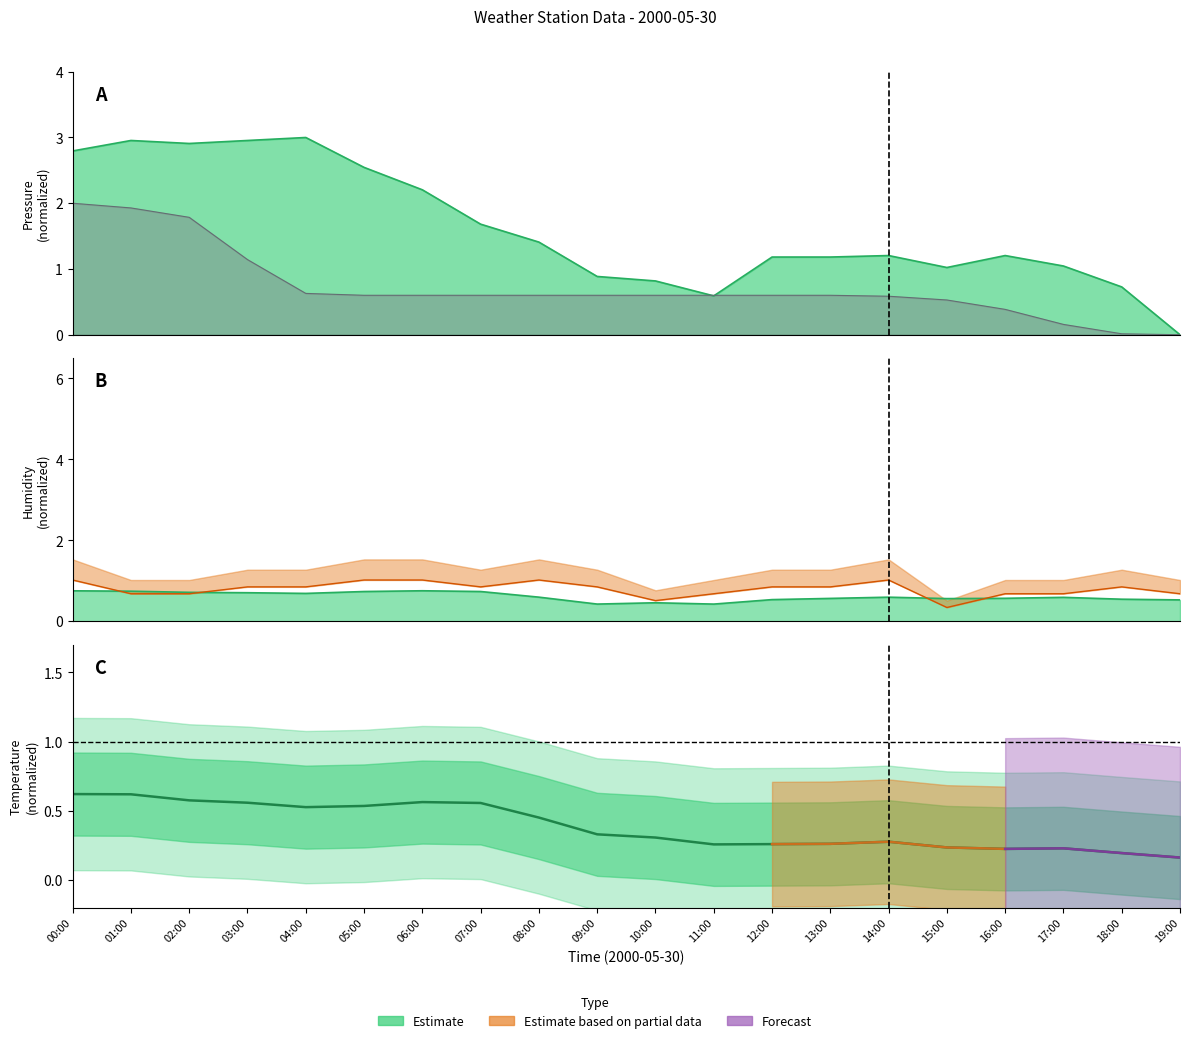

True or false: SR1M_AVG has more than 1 interior local peaks.

True